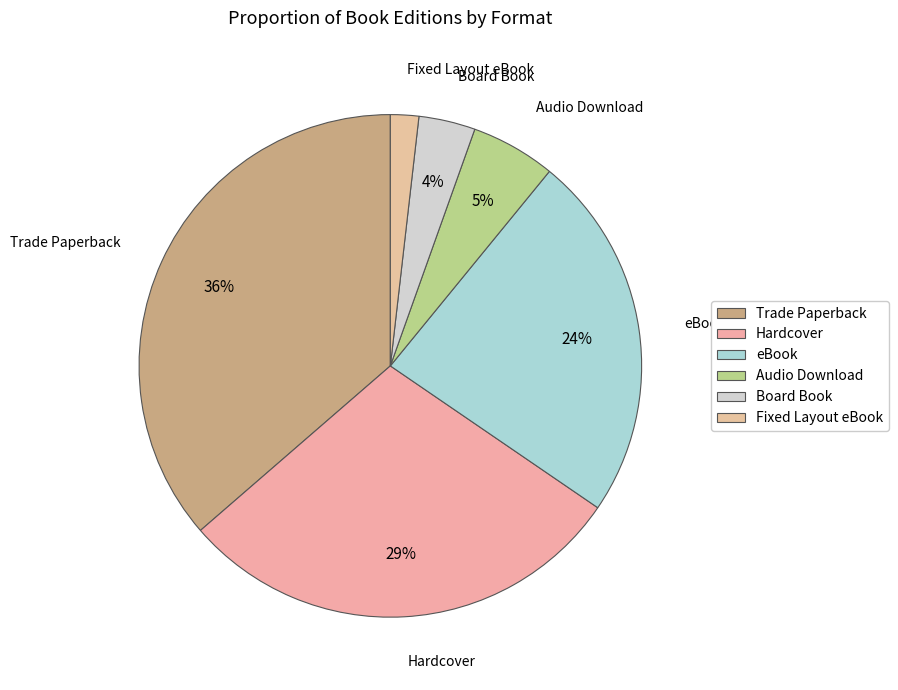

What is the largest slice in the pie chart?

Trade Paperback